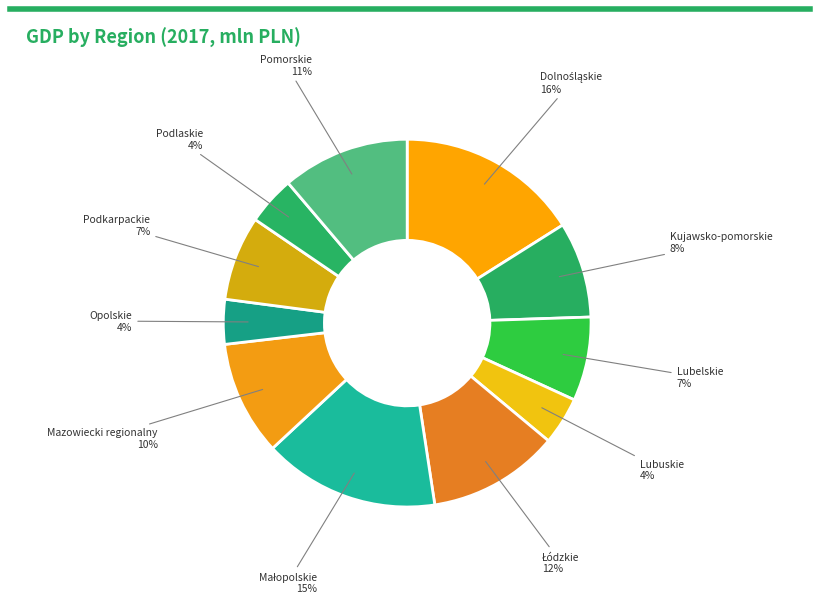

Count the number of slices in the pie.

11